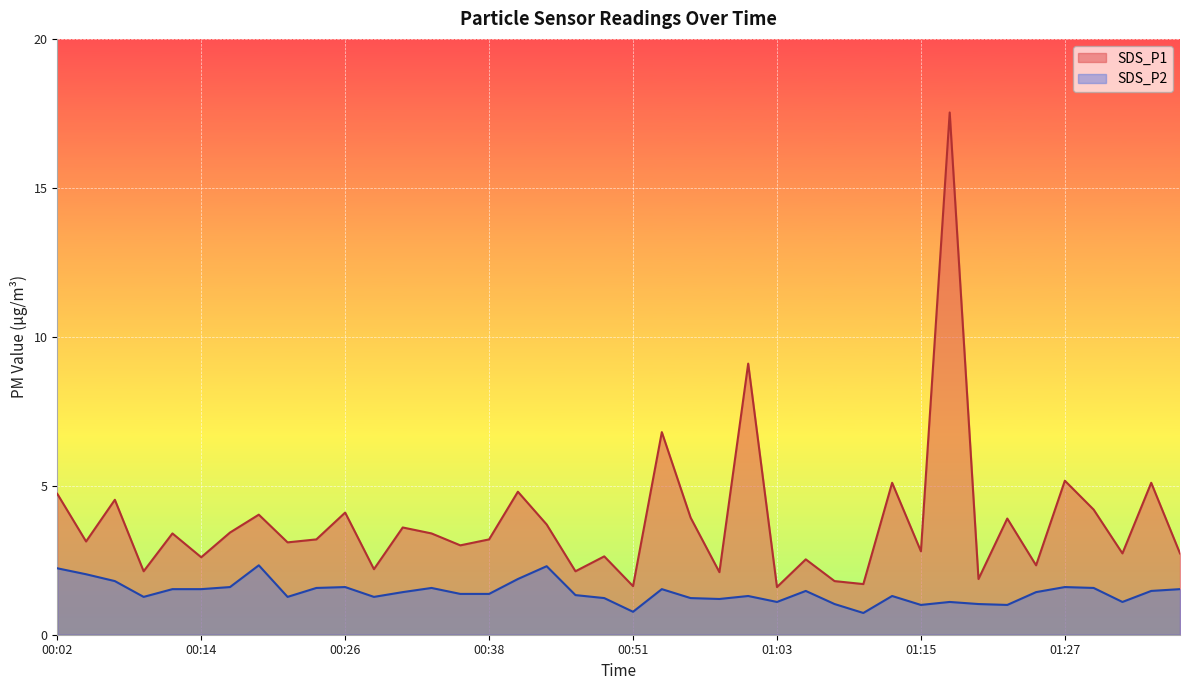

Rank the series by their average value, from highest to lowest.

SDS_P1, SDS_P2